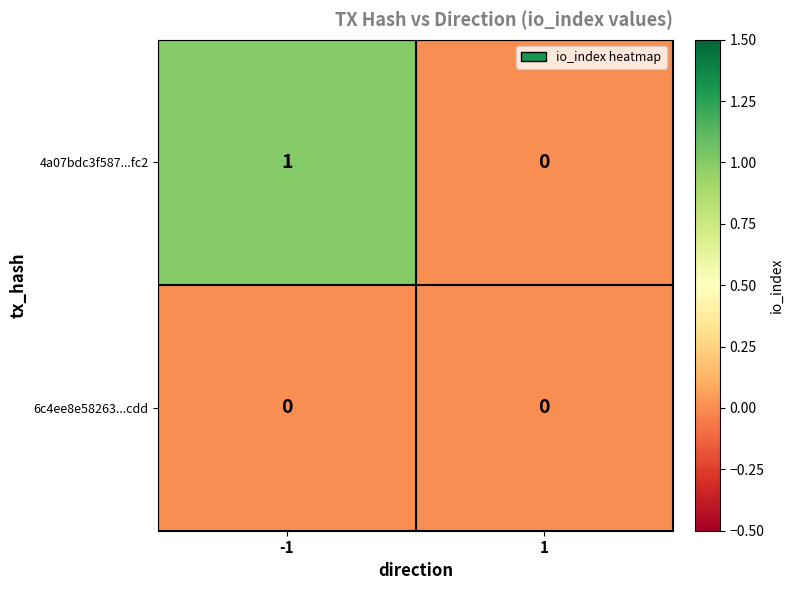

At -1, list the series in order from largest to smallest.

4a07bdc3f587...fc2, 6c4ee8e58263...cdd